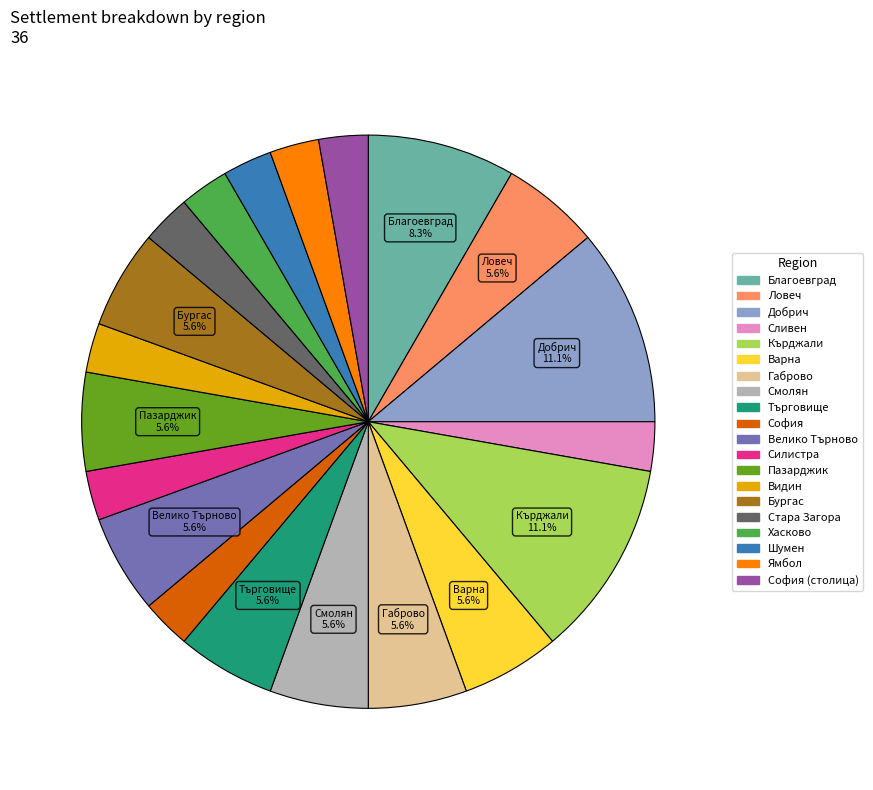

Is there a majority slice in this chart?

No